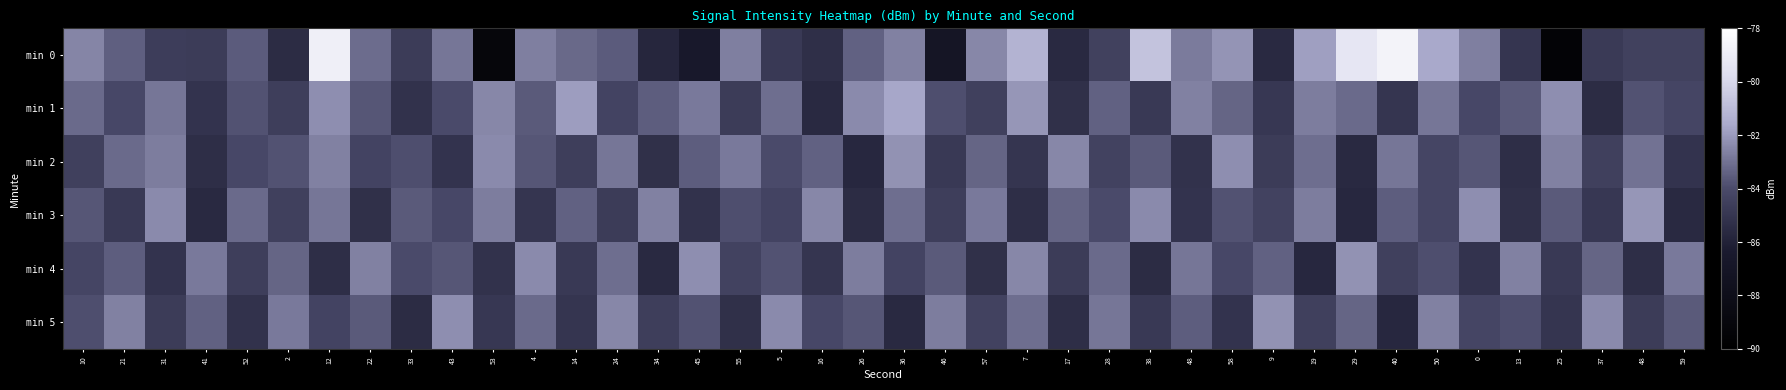

Reading right to left, what are all the values shown in this chart?

min 0: 59=-84.4	48=-84.4	37=-84.8	25=-89.5	13=-85.0	0=-82.7	50=-81.7	40=-78.7	29=-79.3	19=-81.9	9=-85.6	58=-82.1	48=-82.8	38=-80.7	28=-84.5	17=-85.6	7=-81.3	57=-82.5	46=-87.1	36=-82.6	26=-83.4	16=-85.3	5=-84.8	55=-82.7	45=-86.6	34=-85.8	24=-83.5	14=-83.2	4=-82.7	53=-89.1	43=-82.9	33=-84.7	22=-83.2	12=-78.8	2=-85.5	52=-83.6	41=-84.7	31=-84.6	21=-83.5	10=-82.5
min 1: 59=-84.2	48=-83.8	37=-85.5	25=-82.3	13=-83.6	0=-84.1	50=-82.9	40=-85.0	29=-83.2	19=-82.7	9=-84.9	58=-83.3	48=-82.6	38=-84.8	28=-83.4	17=-85.3	7=-82.1	57=-84.5	46=-83.9	36=-81.7	26=-82.4	16=-85.6	5=-83.1	55=-84.7	45=-82.8	34=-83.5	24=-84.3	14=-81.9	4=-83.6	53=-82.5	43=-84.0	33=-85.2	22=-83.7	12=-82.3	2=-84.6	52=-83.8	41=-85.1	31=-82.9	21=-84.1	10=-83.2
min 2: 59=-85.1	48=-83.0	37=-84.5	25=-82.6	13=-85.4	0=-83.7	50=-84.2	40=-82.9	29=-85.6	19=-83.1	9=-84.7	58=-82.3	48=-85.2	38=-83.6	28=-84.4	17=-82.5	7=-85.0	57=-83.3	46=-84.8	36=-82.2	26=-85.7	16=-83.4	5=-84.0	55=-82.8	45=-83.5	34=-85.3	24=-82.9	14=-84.6	4=-83.7	53=-82.4	43=-85.1	33=-83.9	22=-84.3	12=-82.6	2=-83.8	52=-84.1	41=-85.4	31=-82.7	21=-83.2	10=-84.5
min 3: 59=-85.6	48=-82.1	37=-84.9	25=-83.6	13=-85.3	0=-82.3	50=-84.2	40=-83.5	29=-85.7	19=-82.7	9=-84.4	58=-83.8	48=-85.1	38=-82.4	28=-84.0	17=-83.3	7=-85.4	57=-82.8	46=-84.6	36=-83.1	26=-85.5	16=-82.5	5=-84.3	55=-83.9	45=-85.2	34=-82.6	24=-84.7	14=-83.4	4=-85.0	53=-82.7	43=-84.1	33=-83.6	22=-85.3	12=-82.9	2=-84.5	52=-83.2	41=-85.6	31=-82.4	21=-84.8	10=-83.7
min 4: 59=-82.8	48=-85.4	37=-83.3	25=-84.8	13=-82.6	0=-85.1	50=-83.9	40=-84.5	29=-82.2	19=-85.7	9=-83.4	58=-84.1	48=-82.9	38=-85.5	28=-83.2	17=-84.7	7=-82.5	57=-85.3	46=-83.6	36=-84.3	26=-82.7	16=-85.0	5=-83.8	55=-84.4	45=-82.3	34=-85.6	24=-83.1	14=-84.8	4=-82.4	53=-85.2	43=-83.7	33=-84.0	22=-82.6	12=-85.4	2=-83.3	52=-84.6	41=-82.8	31=-85.1	21=-83.5	10=-84.2
min 5: 59=-83.6	48=-84.7	37=-82.4	25=-85.0	13=-83.9	0=-84.2	50=-82.6	40=-85.7	29=-83.3	19=-84.5	9=-82.2	58=-85.1	48=-83.5	38=-84.8	28=-82.9	17=-85.4	7=-83.1	57=-84.4	46=-82.7	36=-85.6	26=-83.7	16=-84.1	5=-82.4	55=-85.3	45=-83.8	34=-84.6	24=-82.5	14=-85.0	4=-83.2	53=-84.9	43=-82.3	33=-85.5	22=-83.6	12=-84.3	2=-82.8	52=-85.2	41=-83.4	31=-84.7	21=-82.6	10=-83.9